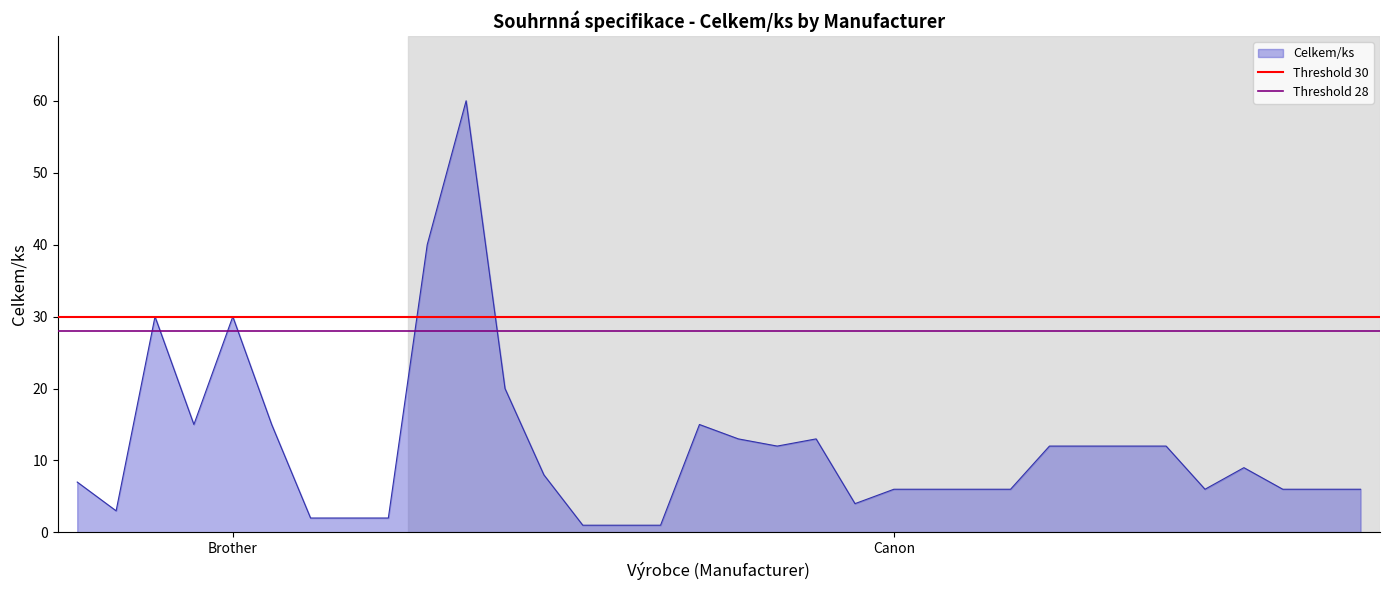

What is the highest value of the Celkem/ks series?

60